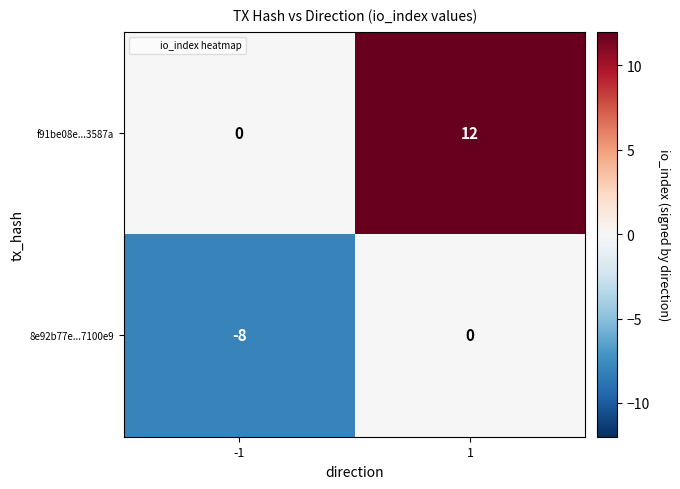

What is the minimum value shown in the chart?

-8